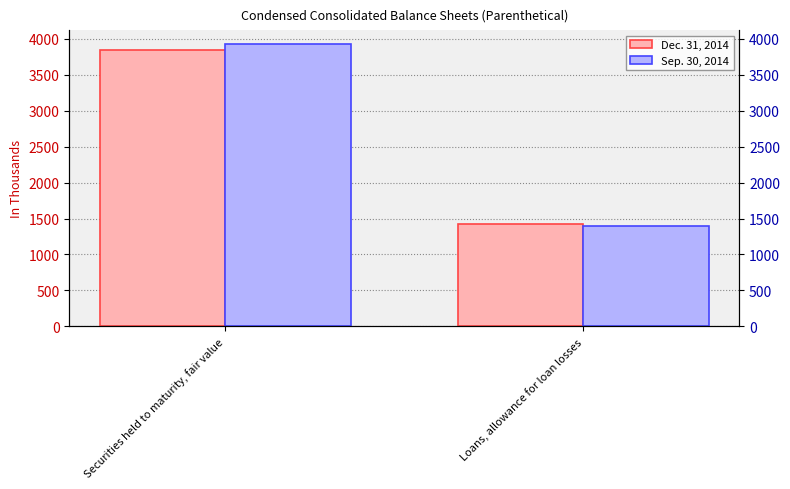

Between Loans, allowance for loan losses and Securities held to maturity, fair value, which is larger?

Securities held to maturity, fair value